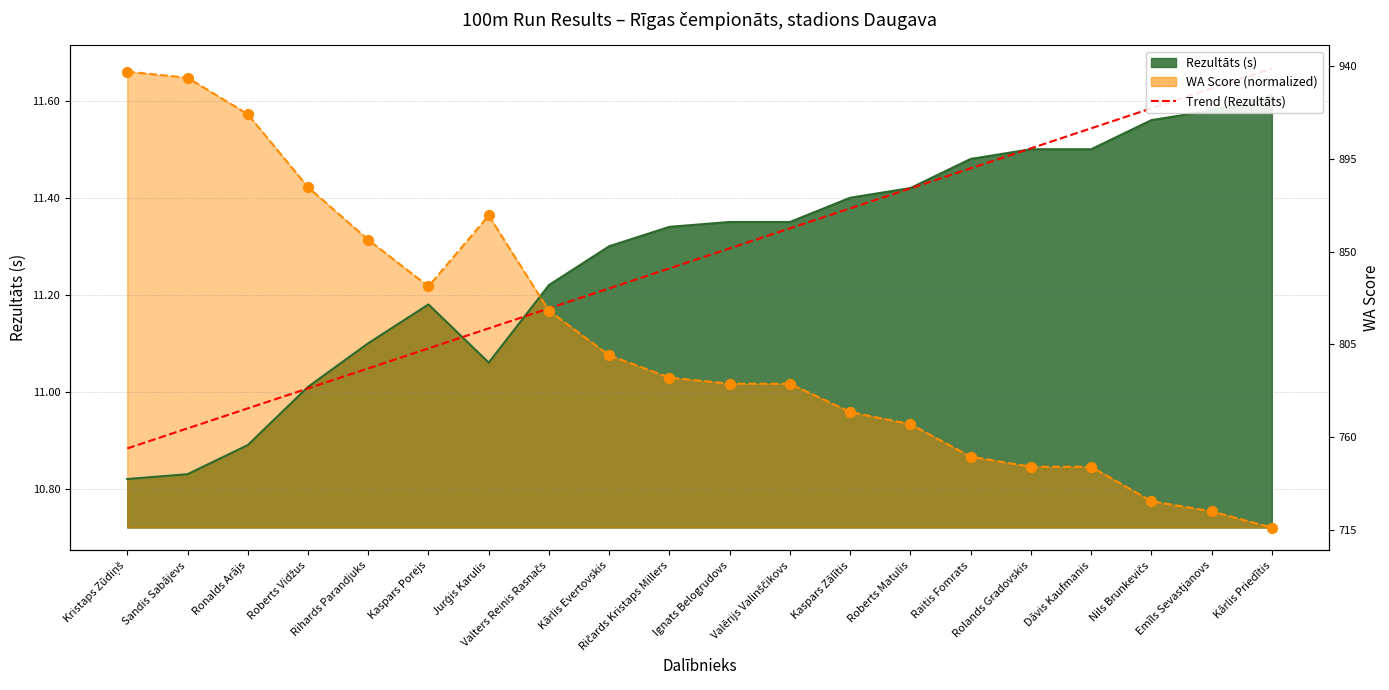

Approximately how many times larger is the value at Raitis Fomrats compared to Sandis Sabājevs?

1.0